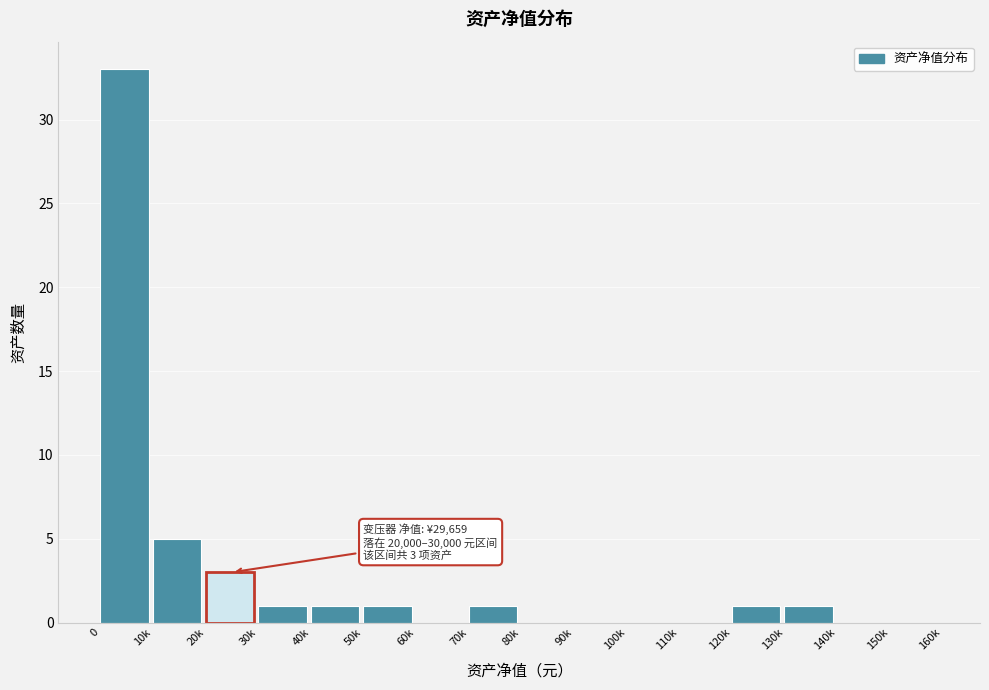

Reading left to right, extract all data points from this chart.

0=33	10k=5	20k=3	30k=1	40k=1	50k=1	60k=0	70k=1	80k=0	90k=0	100k=0	110k=0	120k=1	130k=1	140k=0	150k=0